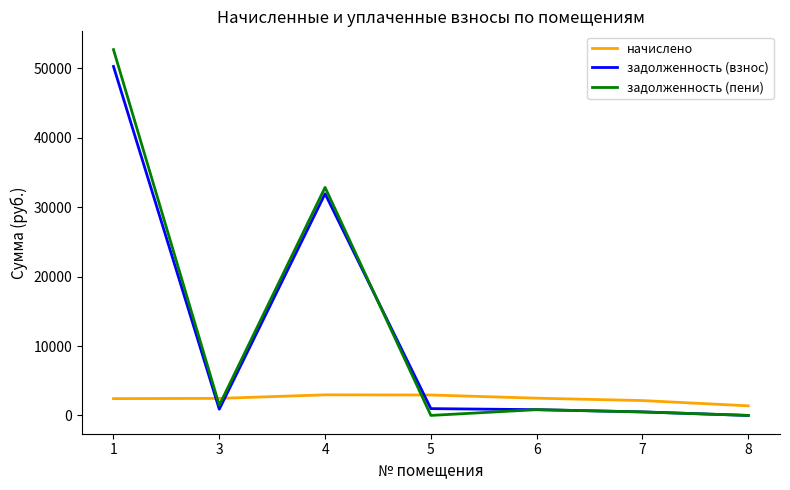

What is the maximum value for задолженность (пени)?

52705.2